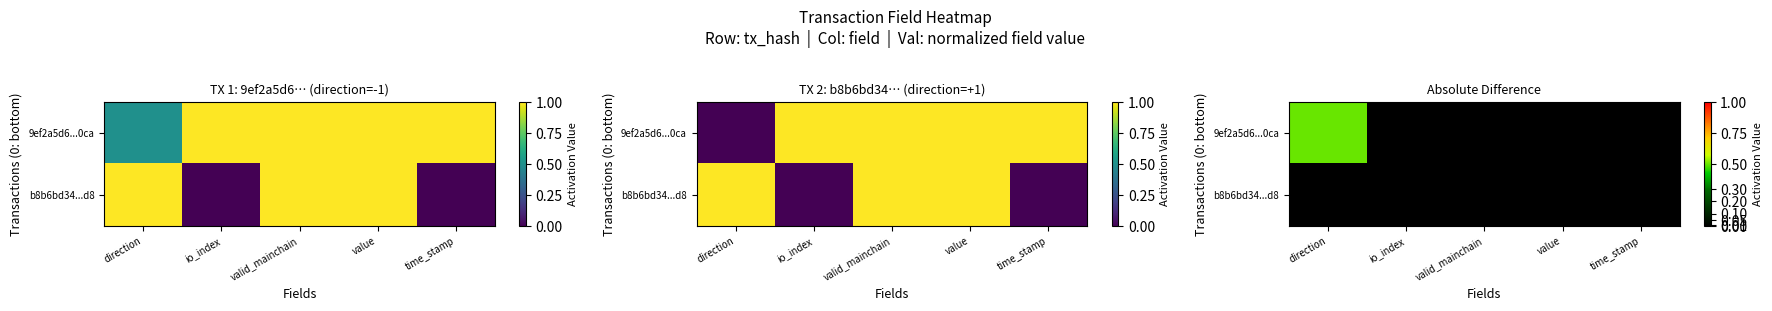

Which has a higher value, io_index or valid_mainchain?

io_index